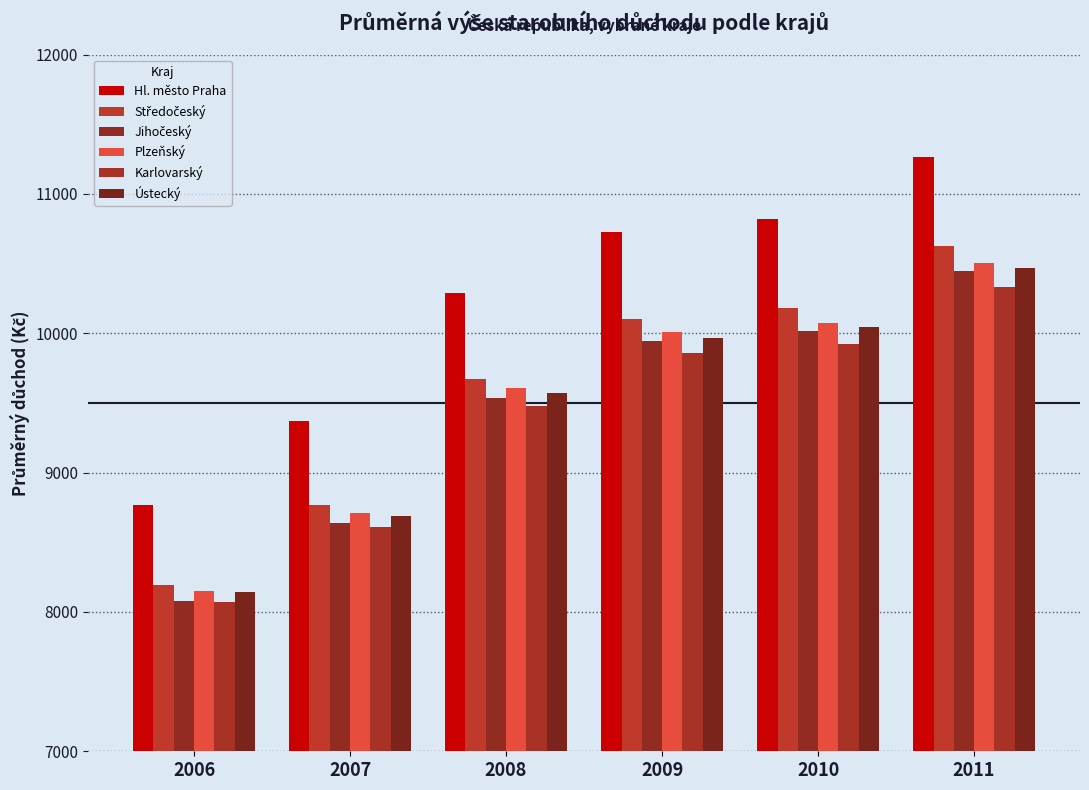

True or false: Hl. město Praha has a value of 3847 at 2009.

False